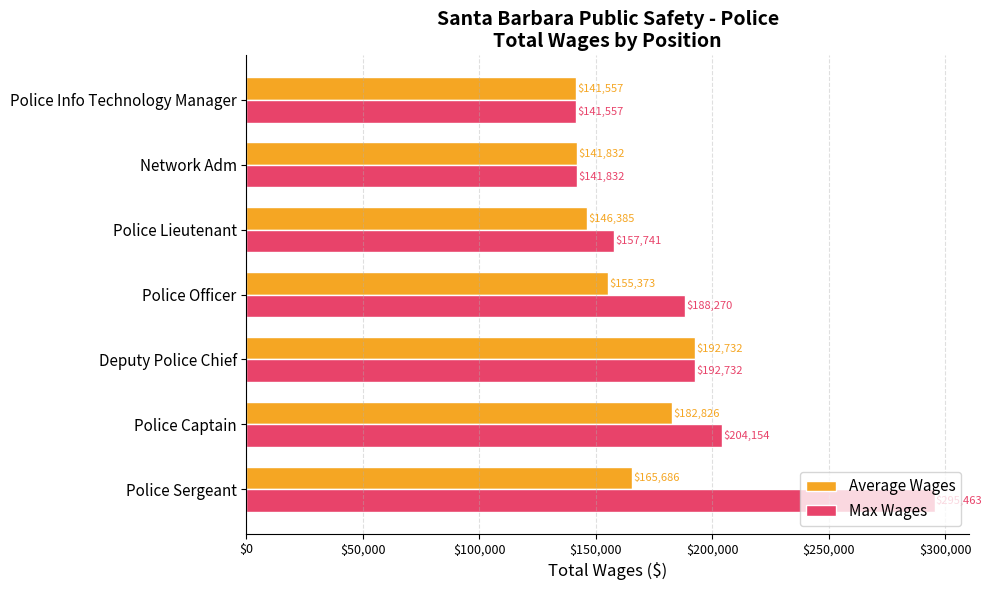

Which series has the largest range (max minus min)?

Max Wages